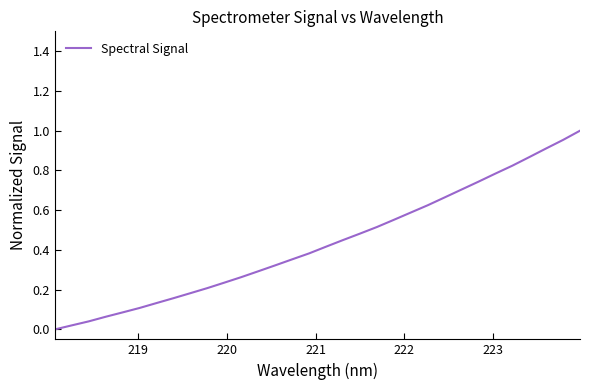

Does the chart have visible grid lines?

No